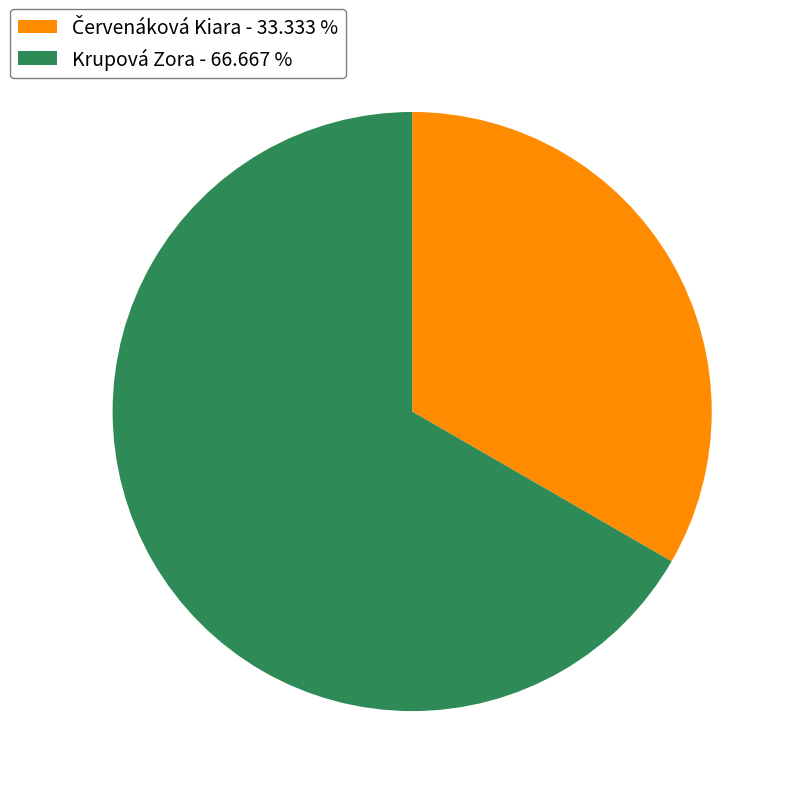

Does any single category account for the majority?

Yes